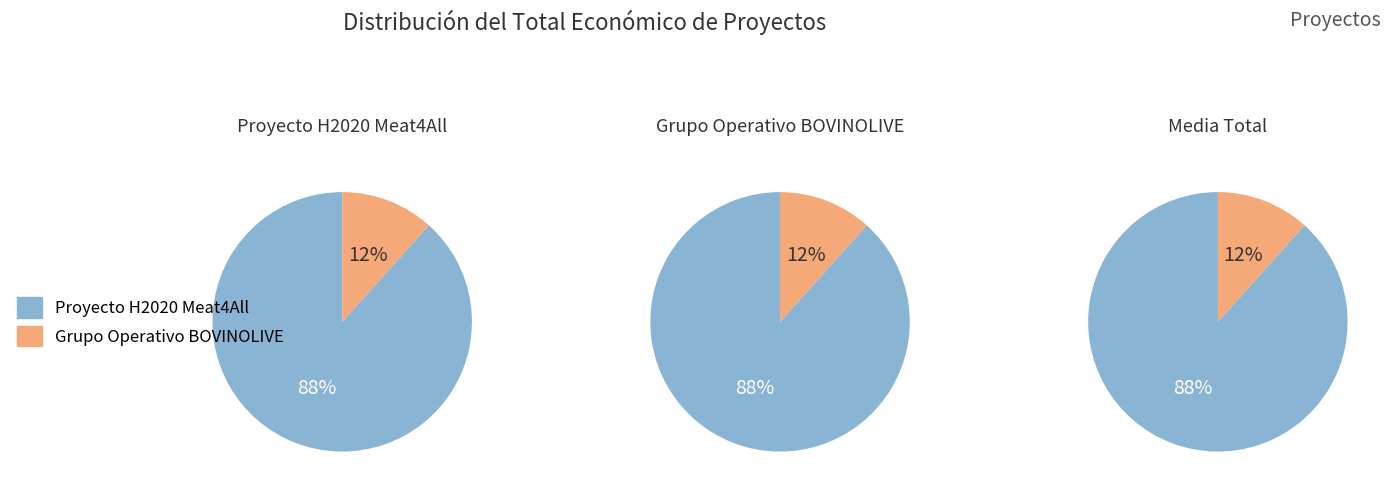

To the nearest percent, what is the combined percentage of Proyecto H2020 Meat4All and Grupo Operativo BOVINOLIVE?

100%